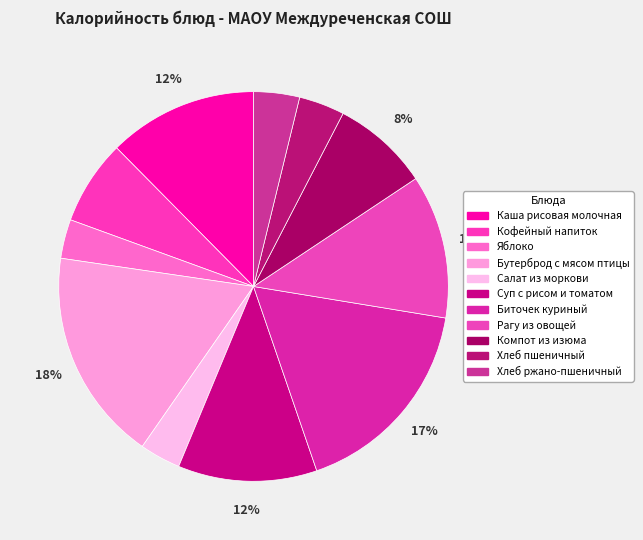

The Биточек куриный slice represents 17% of the pie. True or false?

True